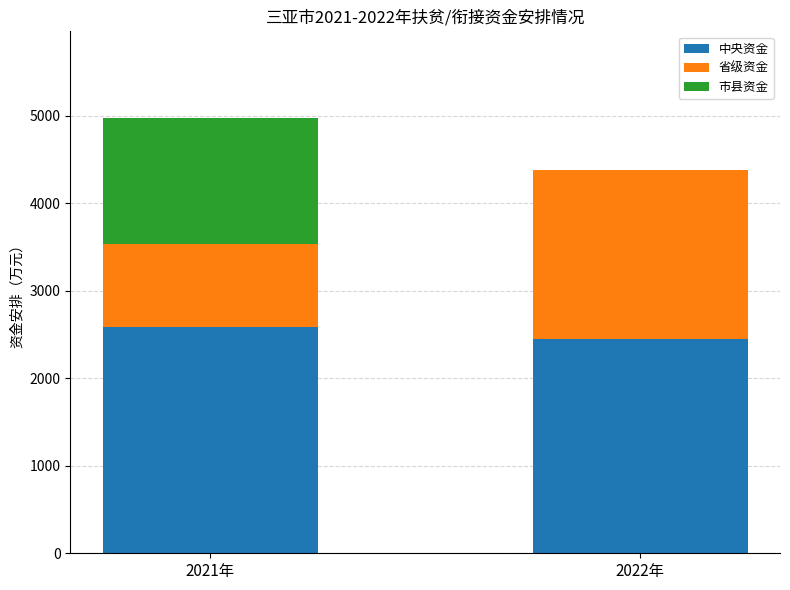

Reading left to right, what are the values for 中央资金?

2021年=2582	2022年=2453